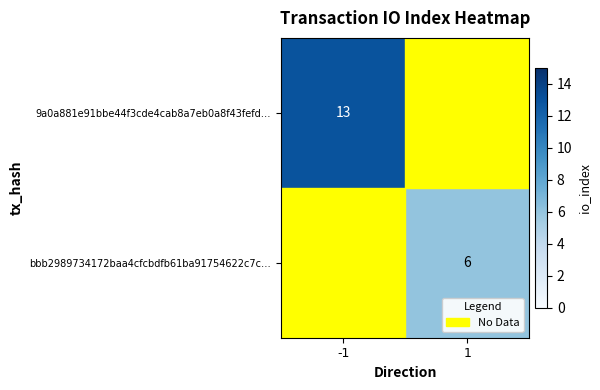

Is it true that bbb2989734172baa4cfcbdfb61ba91754622c7c… equals 8.7 at 1?

False